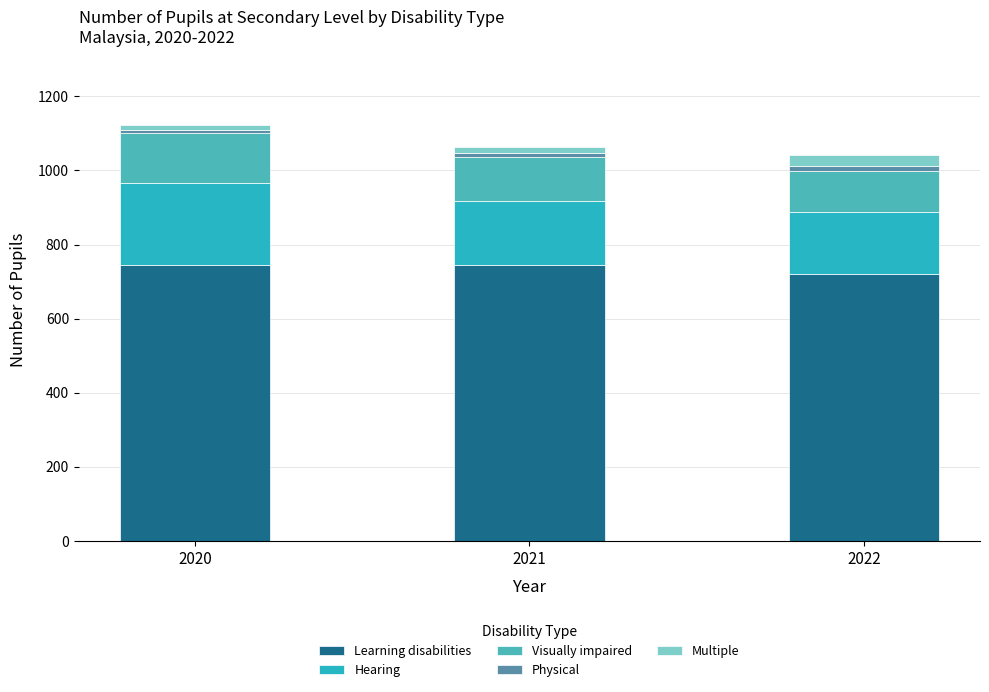

At 2020, list the series in order from largest to smallest.

Learning disabilities, Hearing, Visually impaired, Multiple, Physical